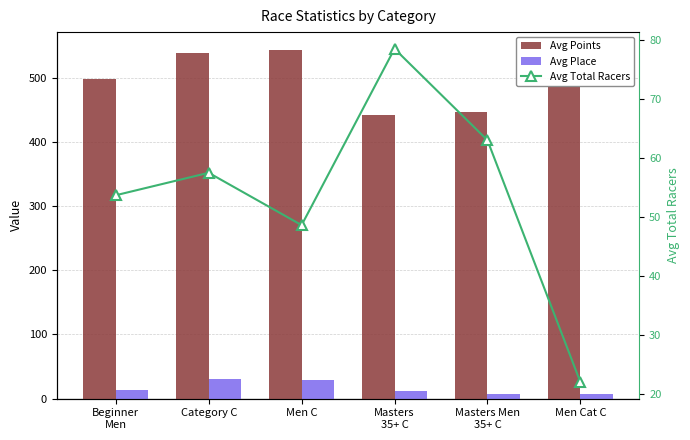

What is the maximum value for Avg Points?

543.9